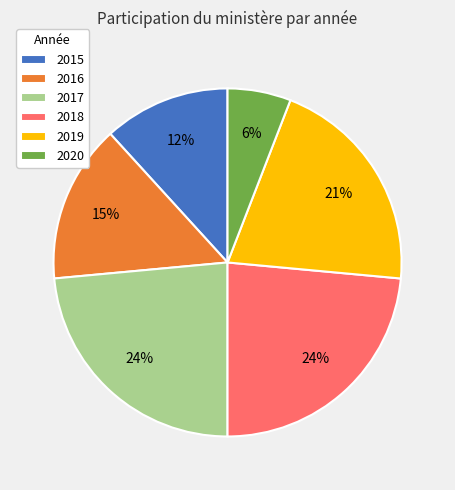

Count the number of slices in the pie.

6